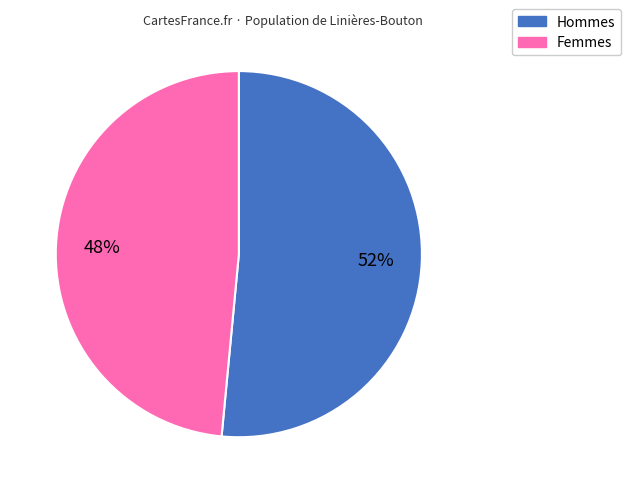

To the nearest percent, what is the average slice percentage?

50%